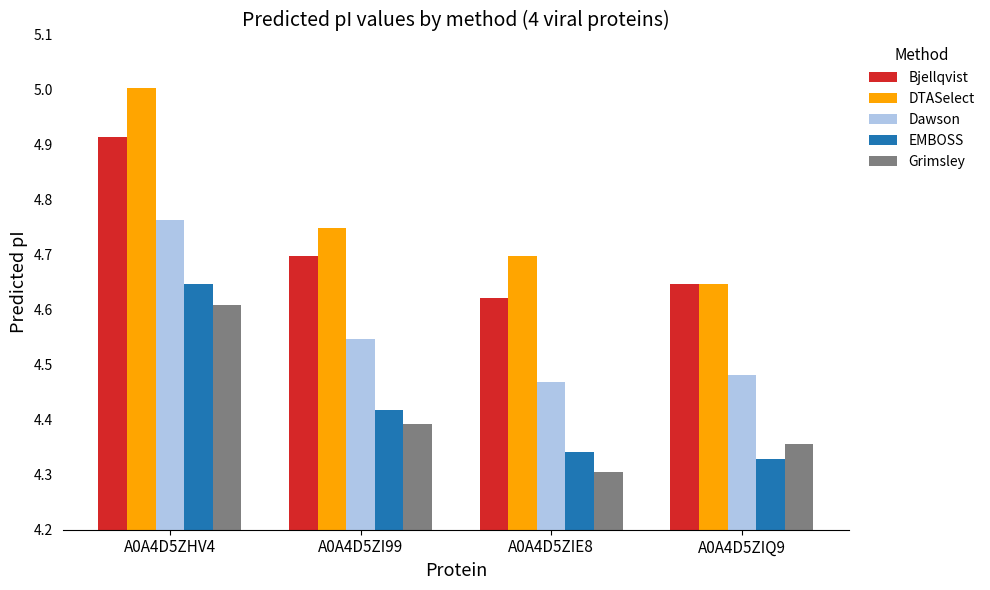

What is the sum of all DTASelect values?

19.1